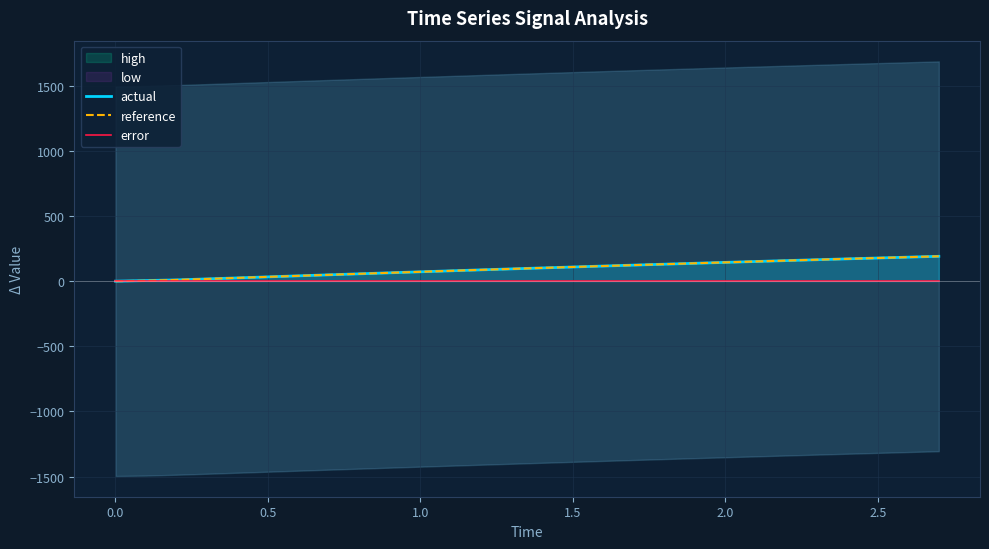

What is the highest value of the reference series?

190.9